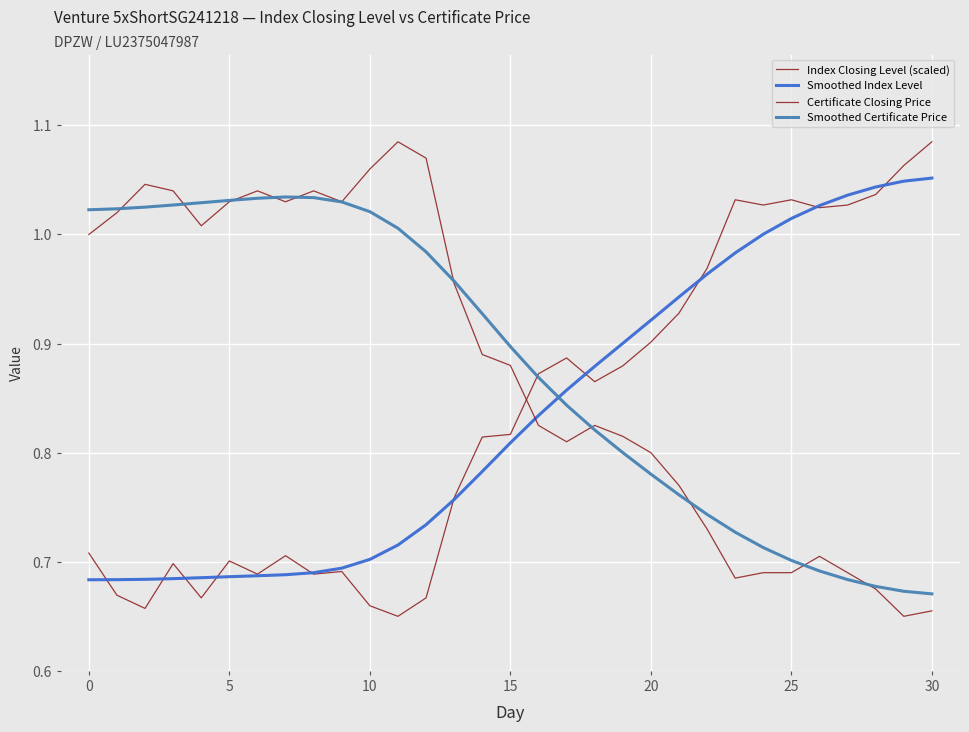

Does the chart have visible grid lines?

Yes